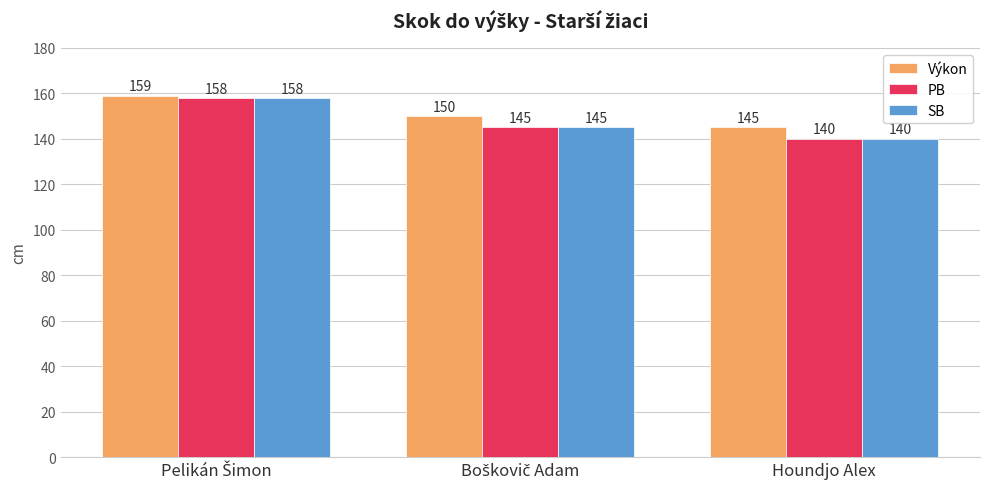

What is the minimum value for SB?

140